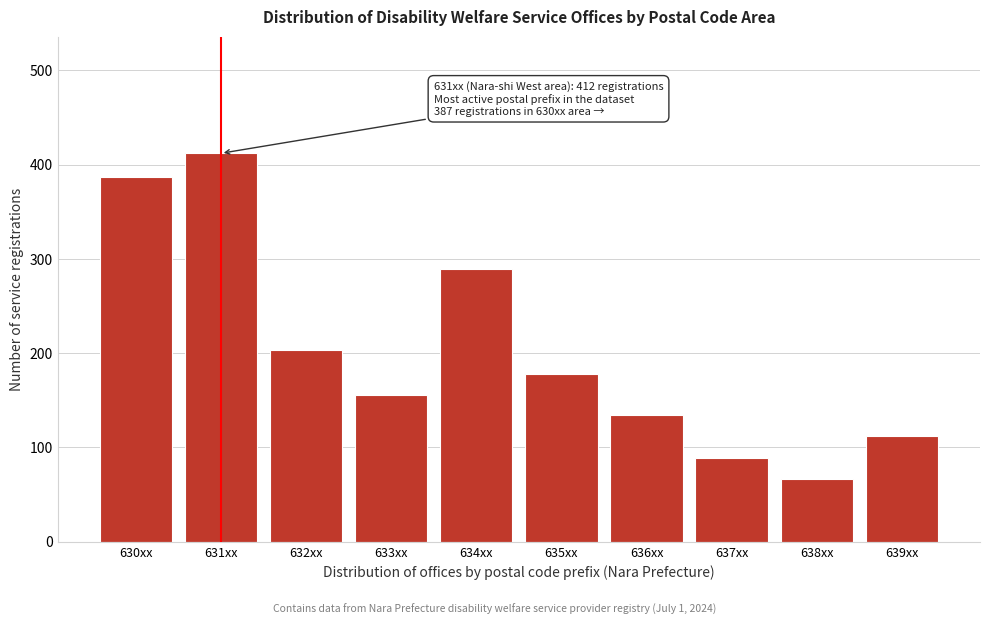

Reading left to right, extract all data points from this chart.

630xx=387	631xx=412	632xx=203	633xx=156	634xx=289	635xx=178	636xx=134	637xx=89	638xx=67	639xx=112